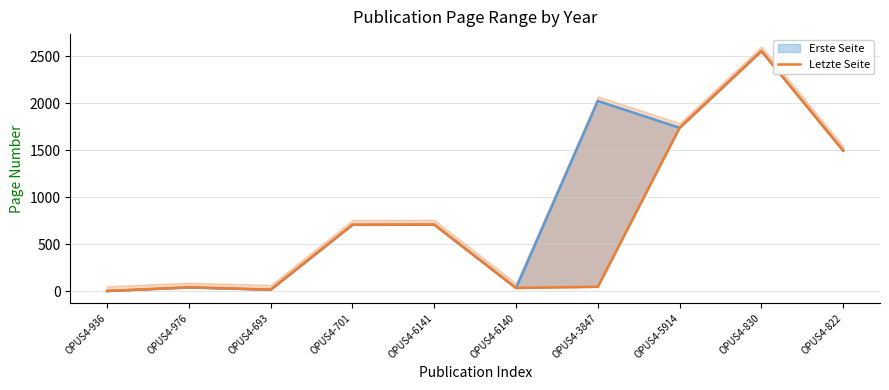

How many data points in Erste Seite are above 707?

4